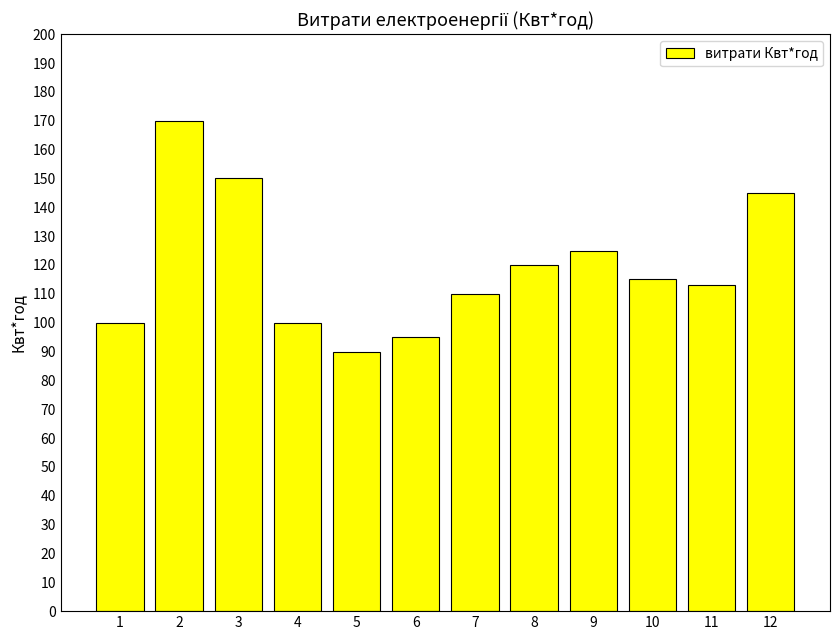

Reading right to left, extract all data points from this chart.

12=145	11=113	10=115	9=125	8=120	7=110	6=95	5=90	4=100	3=150	2=170	1=100